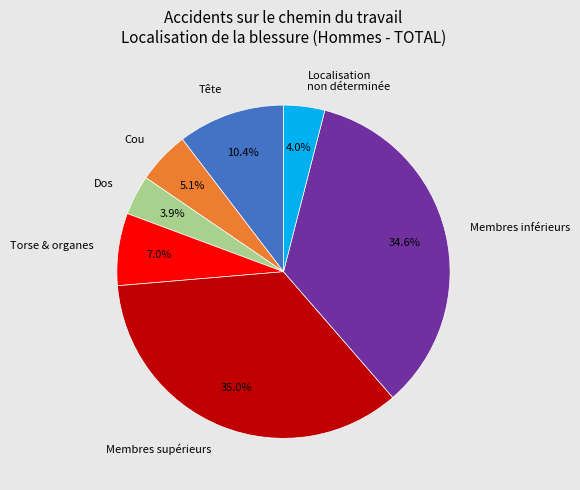

What is the ratio of the value at Tête to the value at Membres inférieurs?

0.3